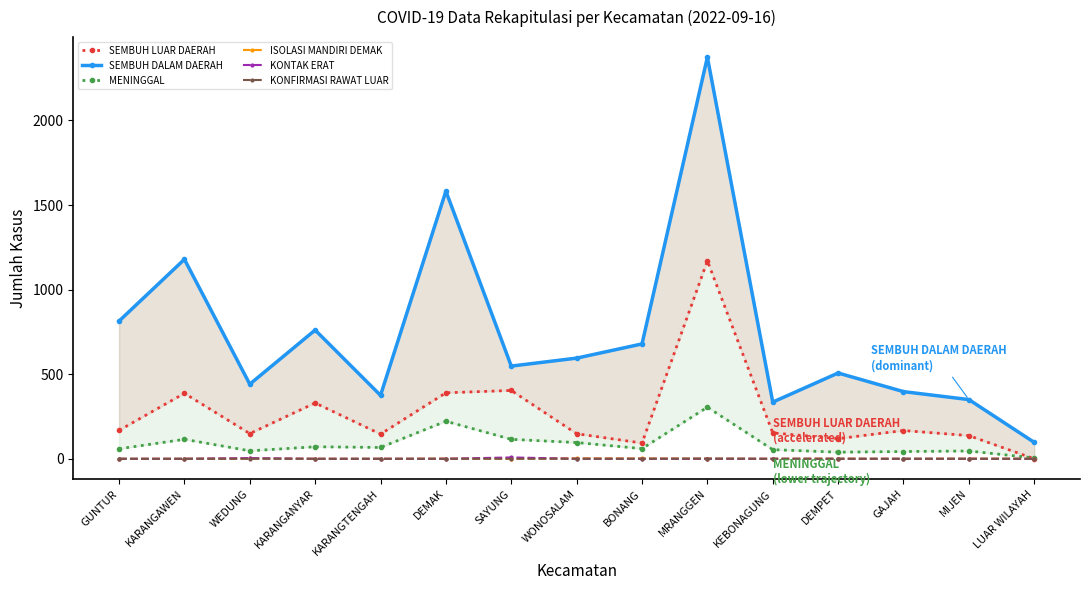

Between which two adjacent categories do SEMBUH LUAR DAERAH and MENINGGAL first intersect?

MIJEN and LUAR WILAYAH